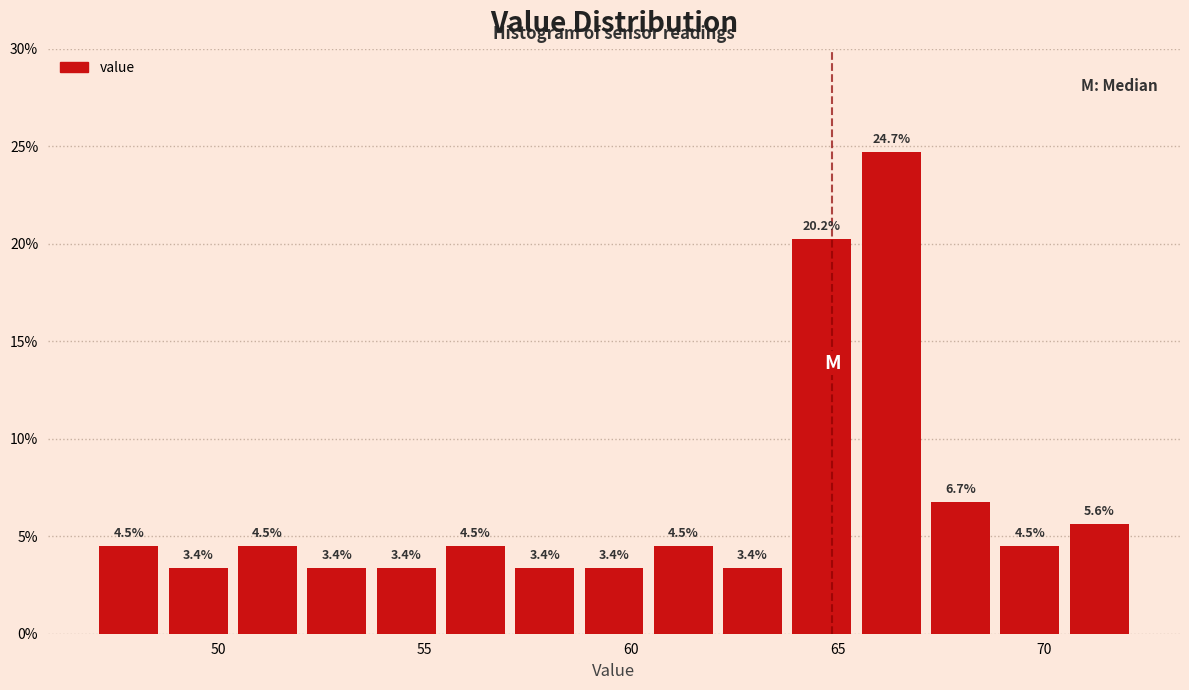

Around what value on the x-axis is the tallest bar? Give the approximate position of its centre, as read against the axis.

66.5